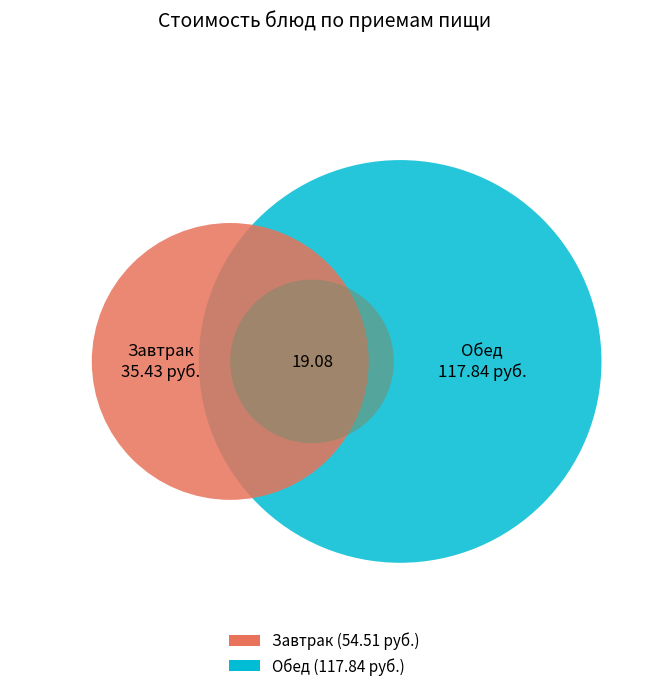

Is it true that Салат из зеленого горошка is 21% of the pie?

False